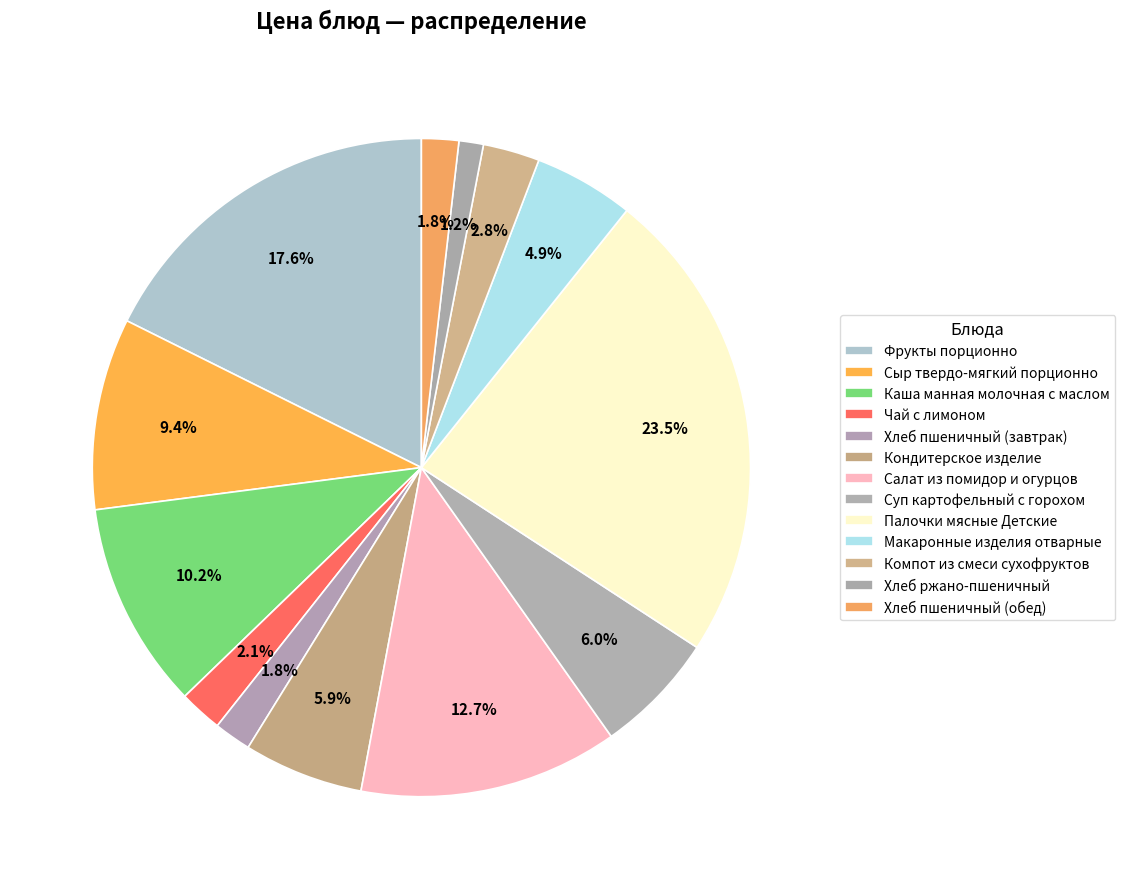

Count the number of slices in the pie.

13